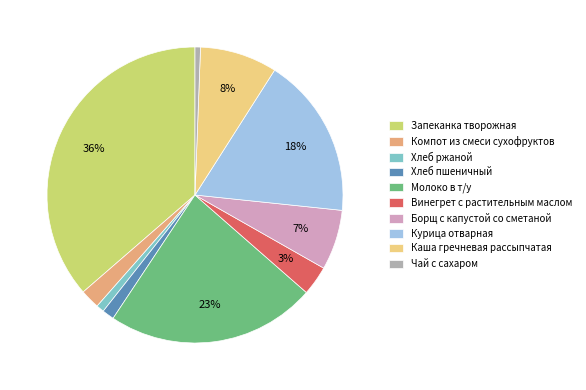

Combined, do Курица отварная and Запеканка творожная account for over 50%?

Yes